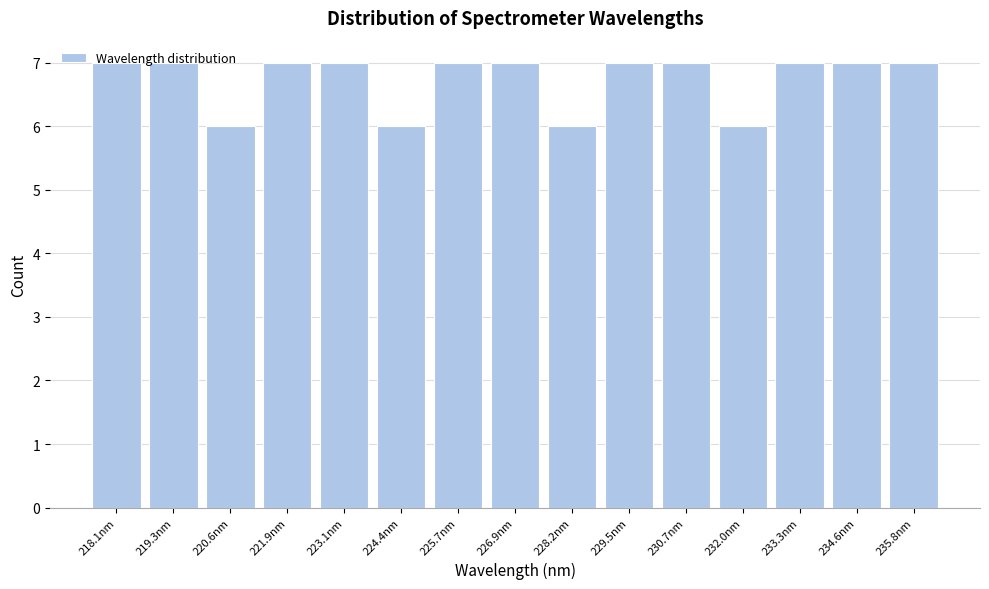

What is the maximum value shown in the chart?

7